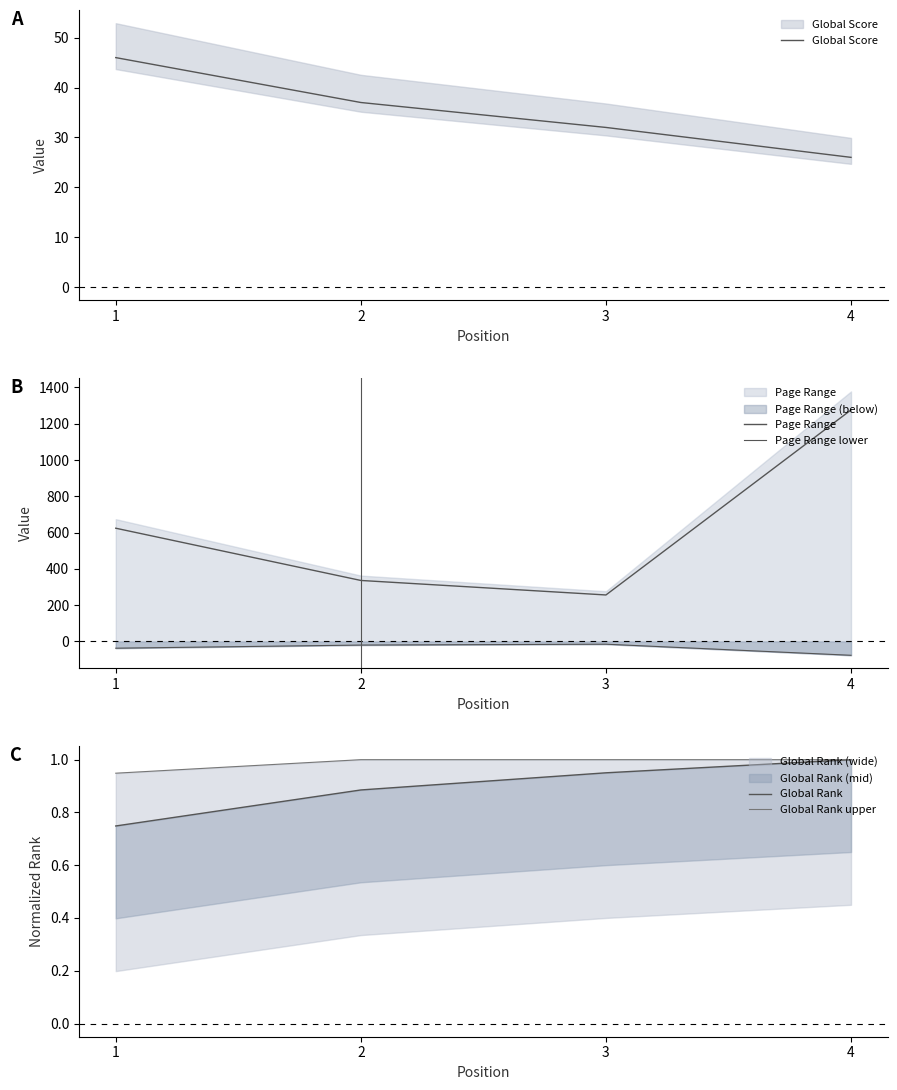

Which series has the largest range (max minus min)?

Page Range